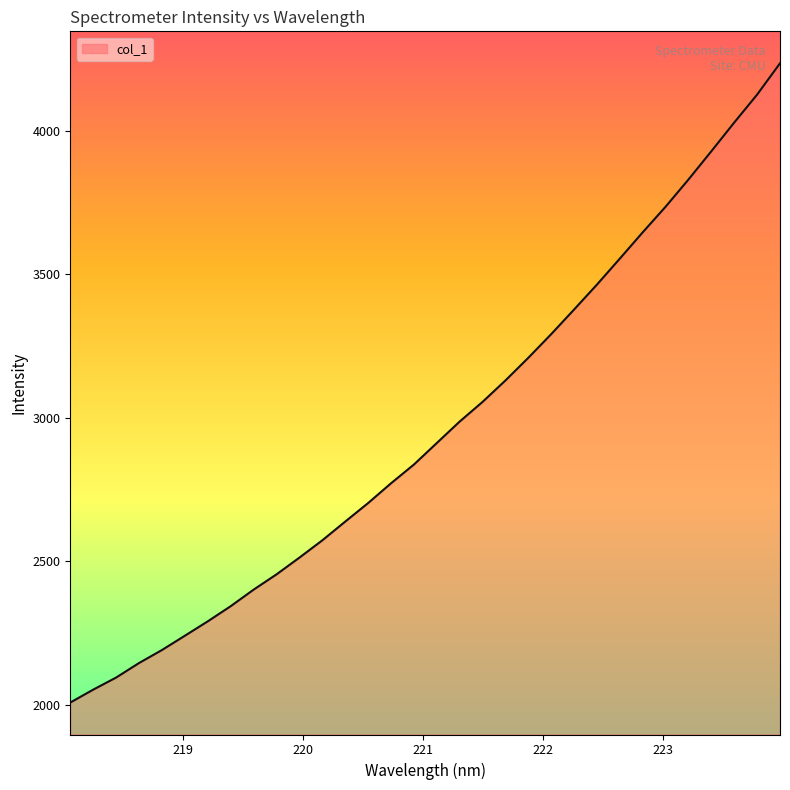

What is the minimum value shown in the chart?

2008.9